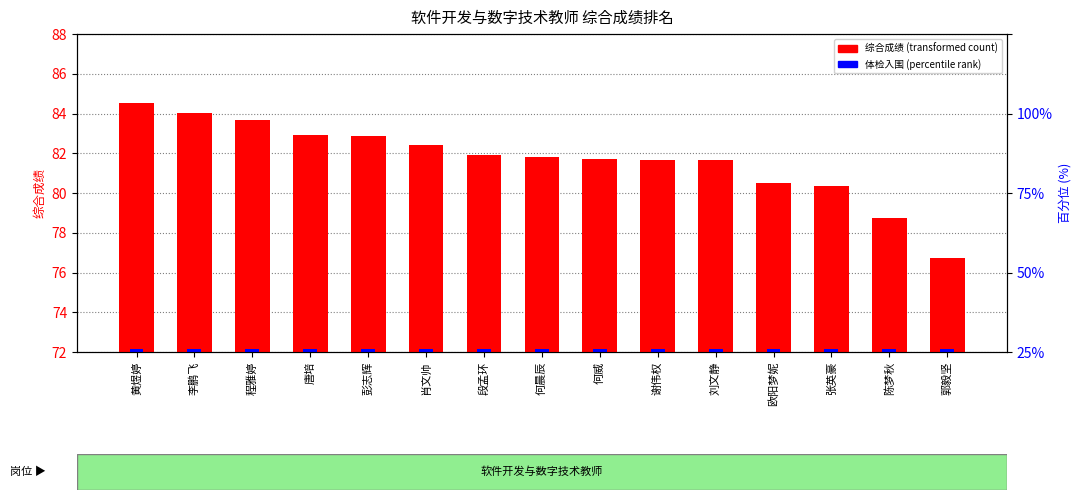

How many values in the 综合成绩 series are below 81?

4